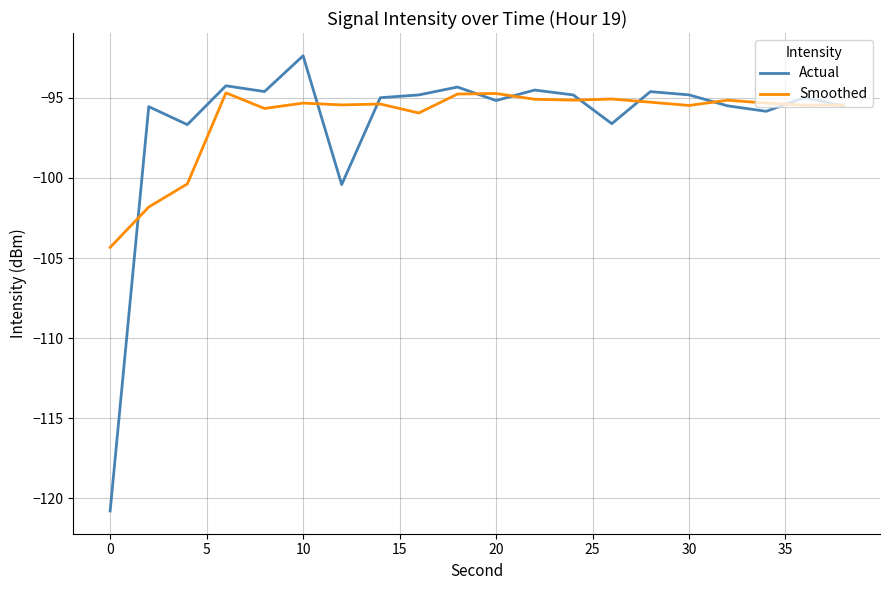

Does the chart have visible grid lines?

Yes